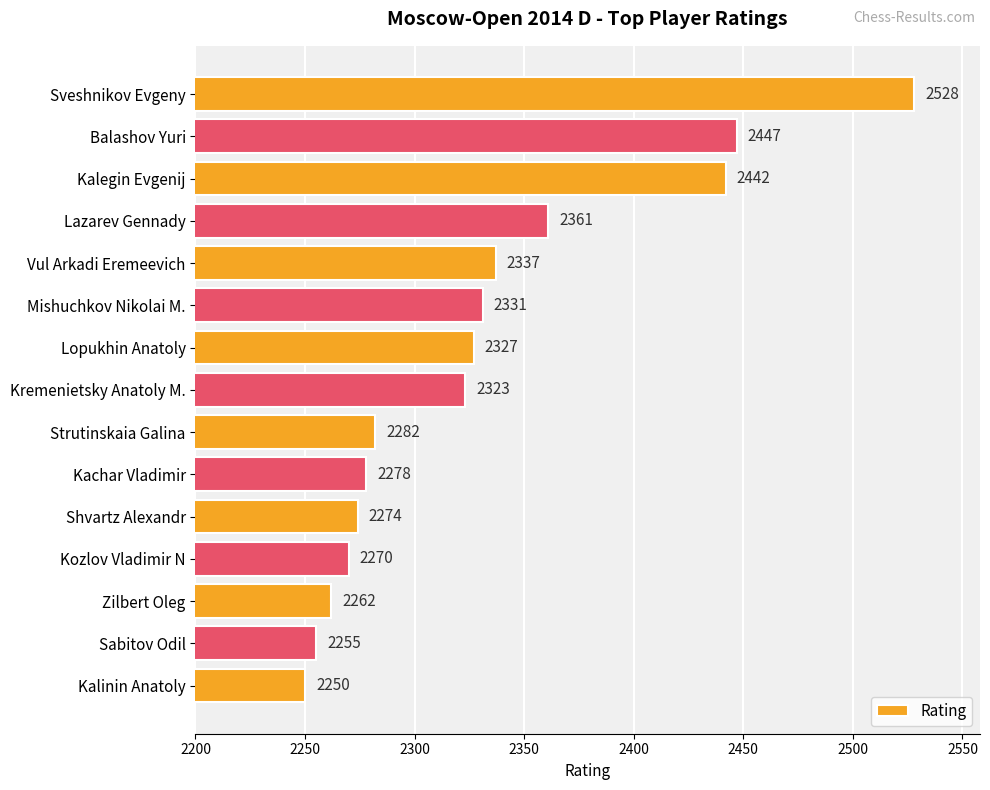

What position from the bottom is Lazarev Gennady?

12